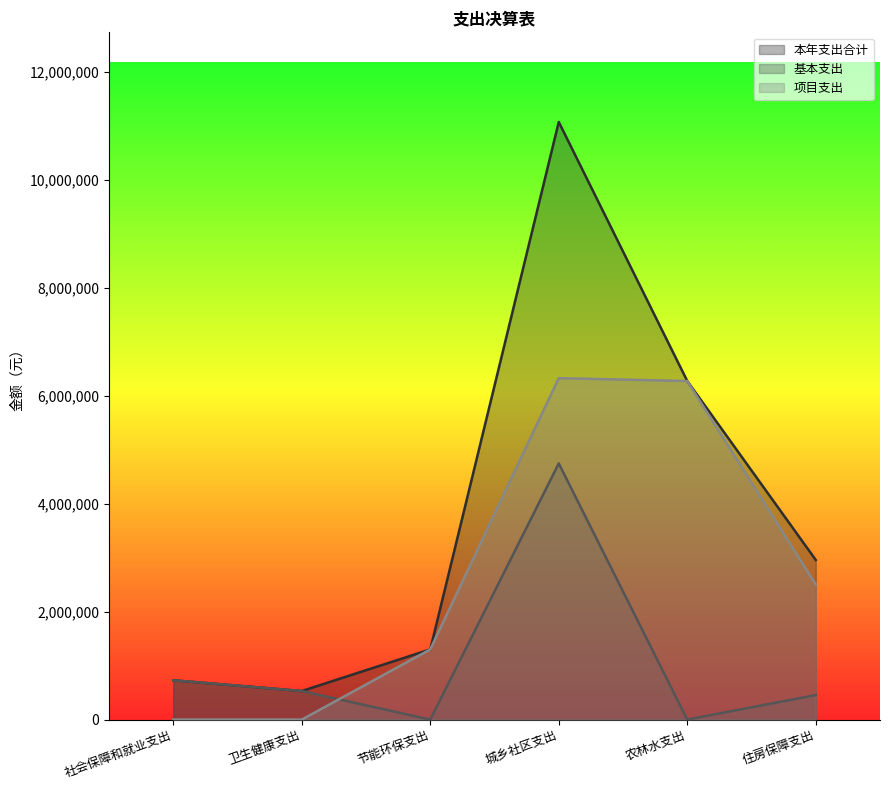

Which series has the widest spread of values?

本年支出合计